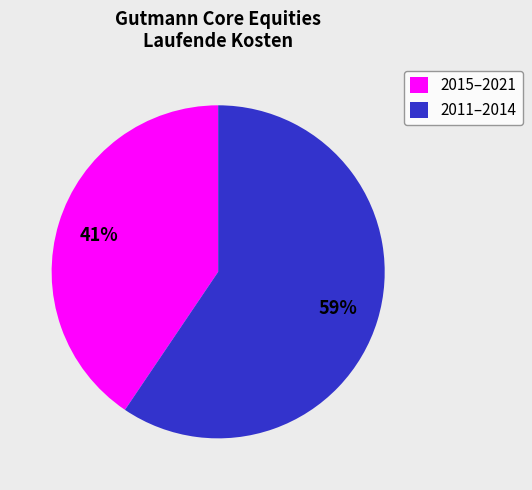

Is there a majority slice in this chart?

Yes